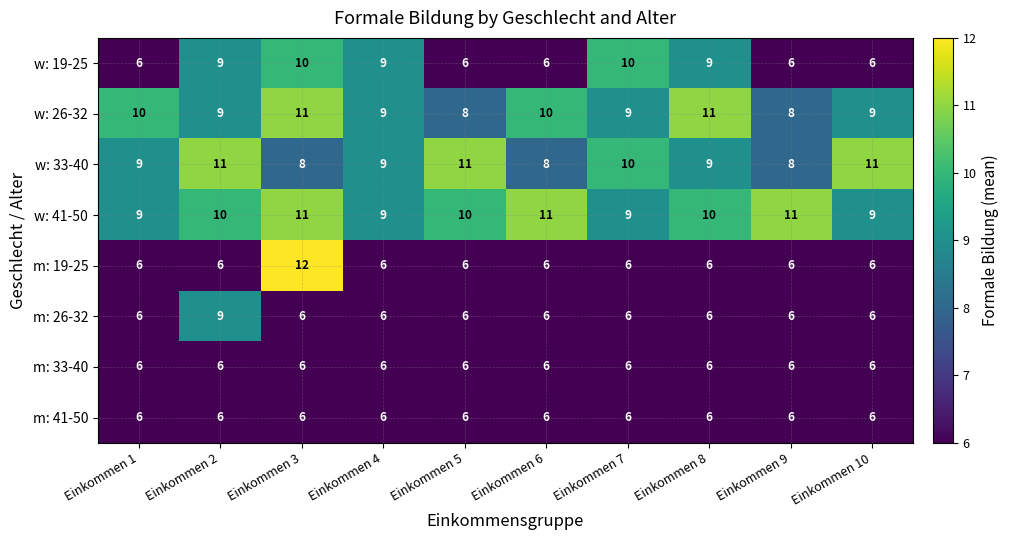

How many w: 26-32 values are between 9 and 10?

6